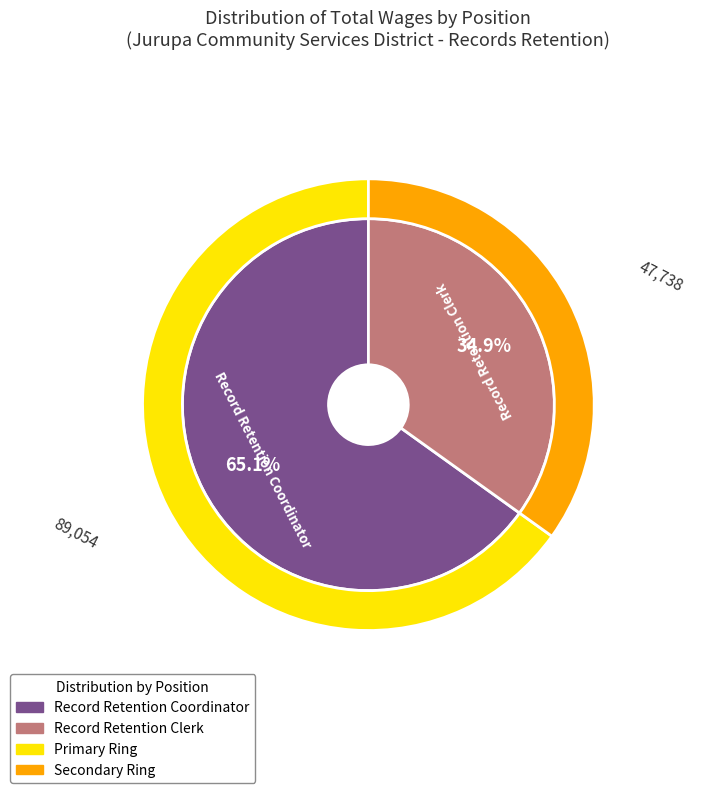

How many slices are in this pie chart?

2